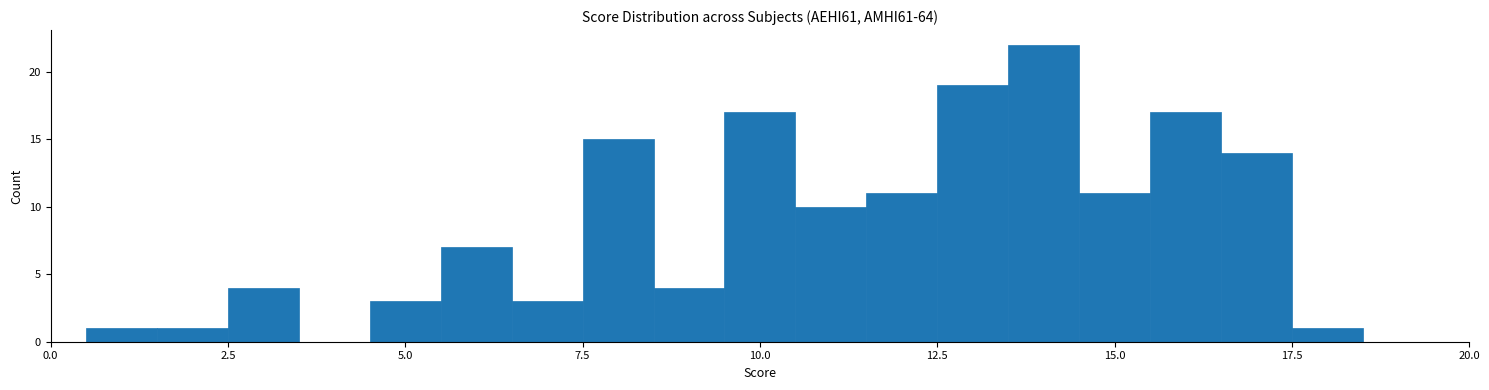

Read against the x-axis, roughly where is the centre of the tallest bar?

14.0